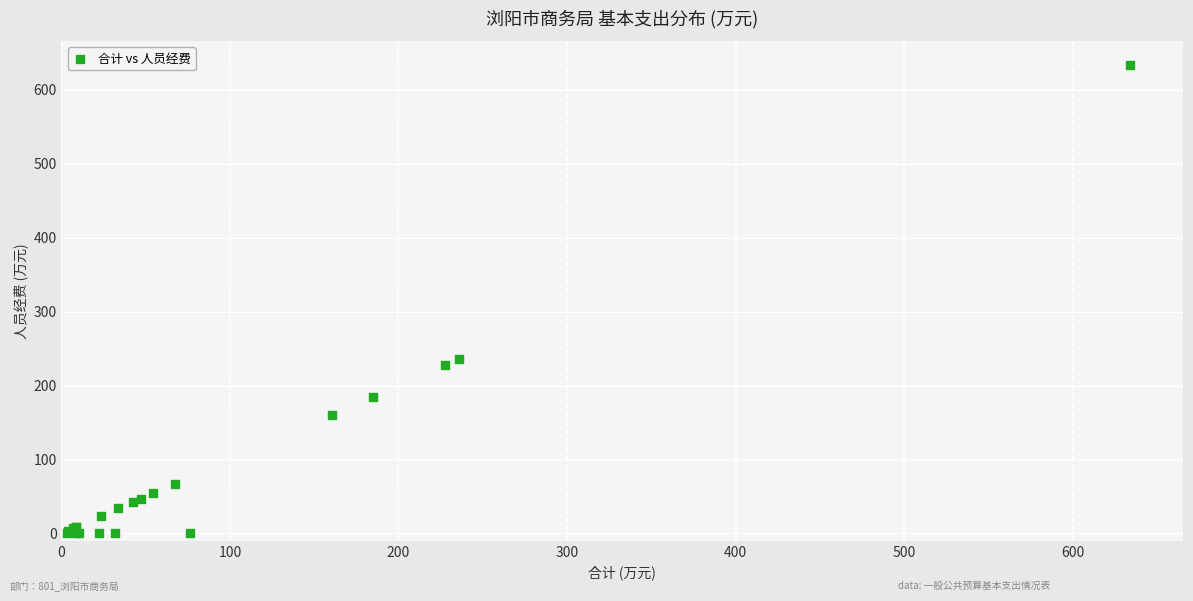

What Y value in the scatter plot is closest to 317?

236.2